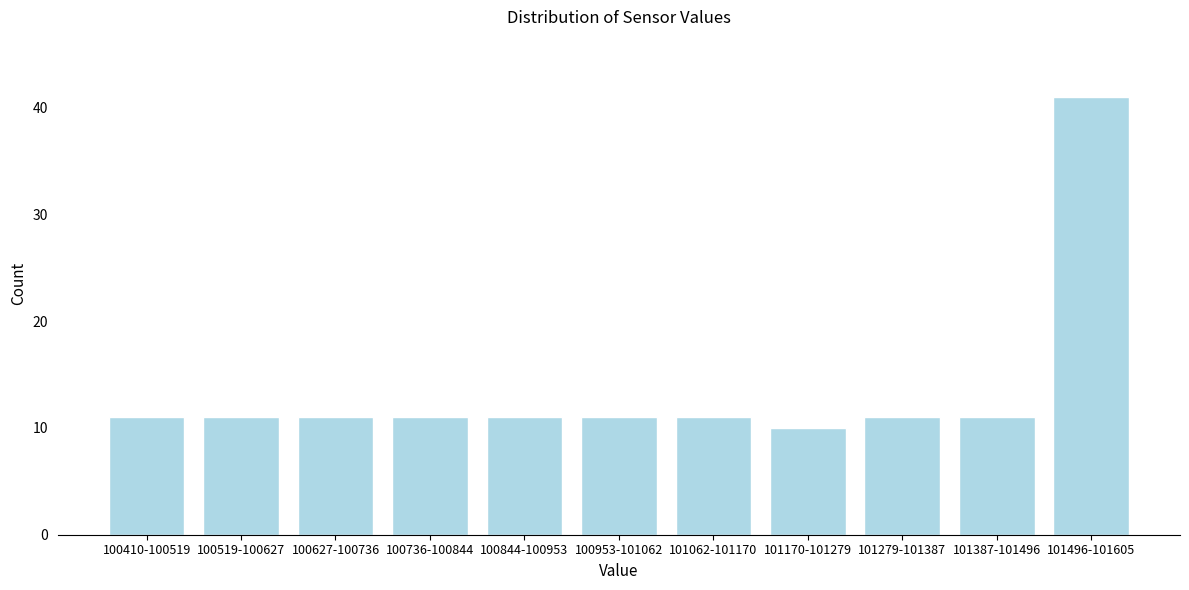

Reading left to right, extract all data points from this chart.

11	11	11	11	11	11	11	10	11	11	41